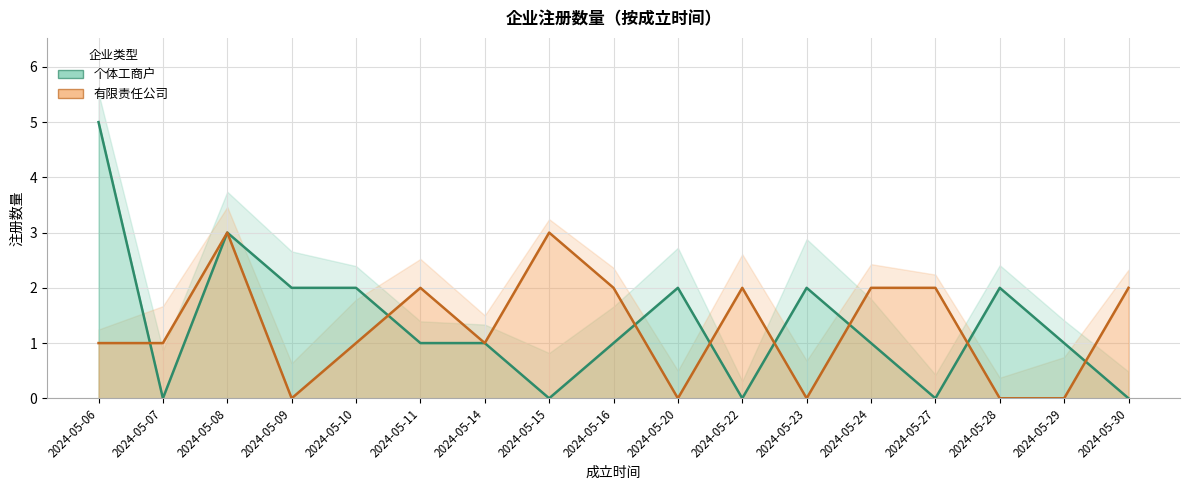

Reading left to right, extract all data points from this chart.

个体工商户: 5	0	3	2	2	1	1	0	1	2	0	2	1	0	2	1	0
有限责任公司: 1	1	3	0	1	2	1	3	2	0	2	0	2	2	0	0	2